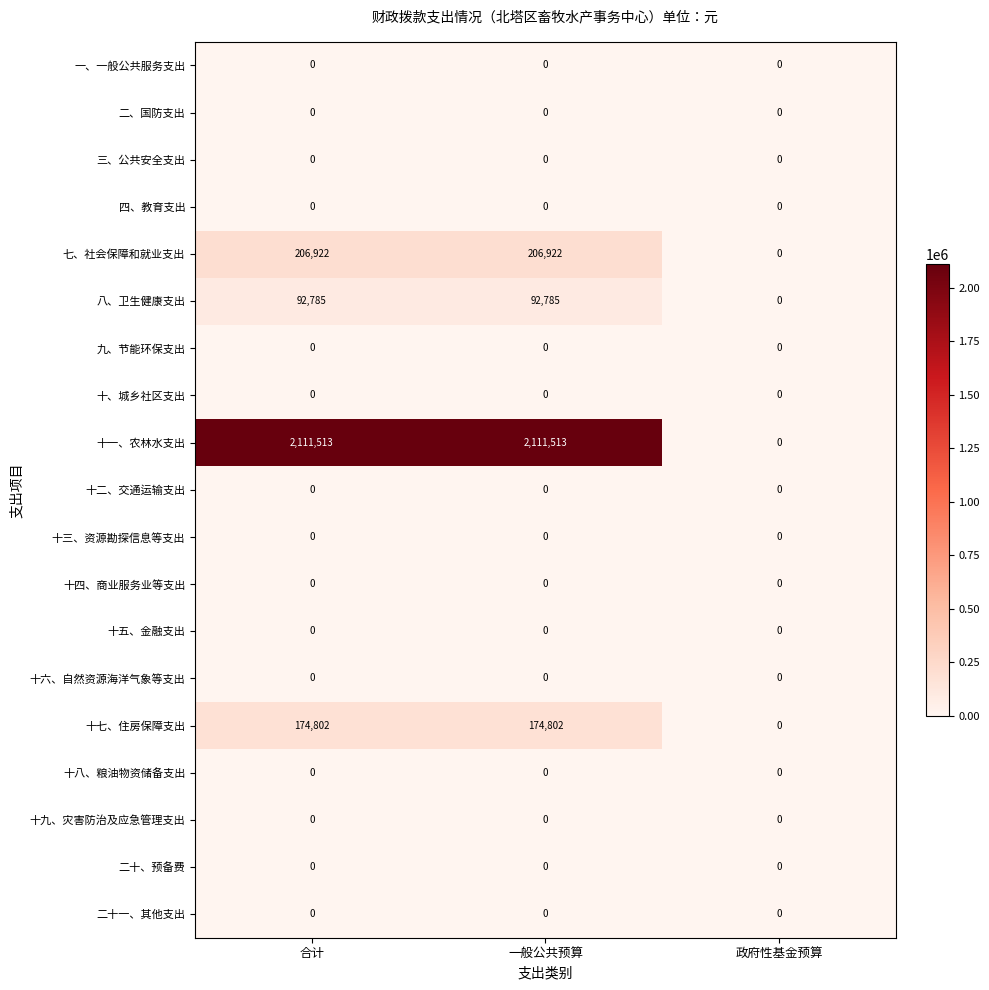

Is the value of 十、城乡社区支出 at 合计 greater than the value of 十七、住房保障支出 at 合计?

No